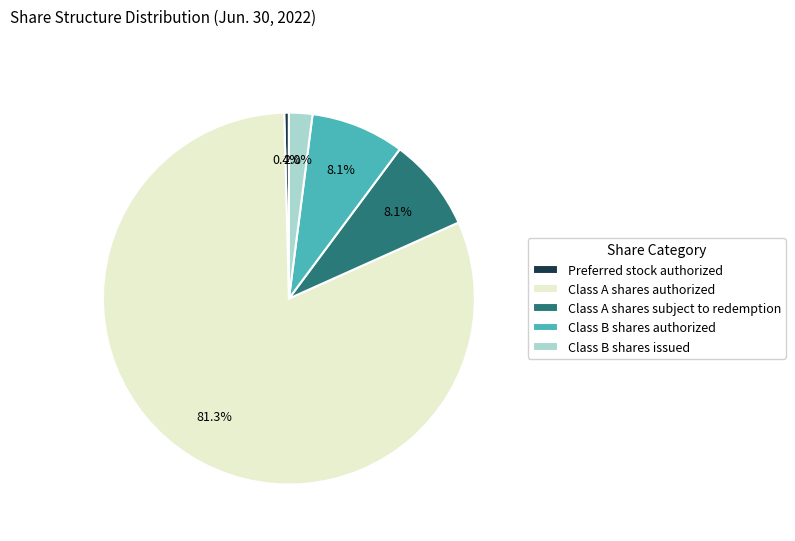

How many slices are in this pie chart?

5